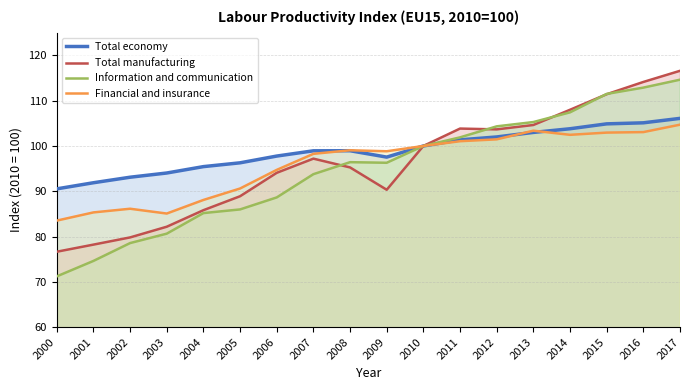

How many intersections are there between Financial and insurance and Total economy?

3